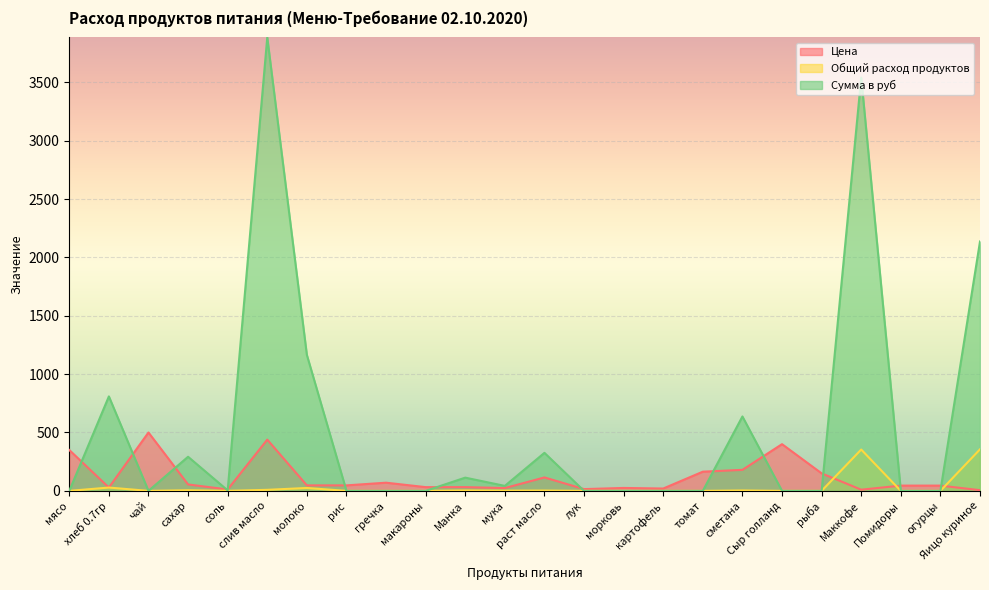

Is it true that Цена equals 438.9 at слив масло?

True